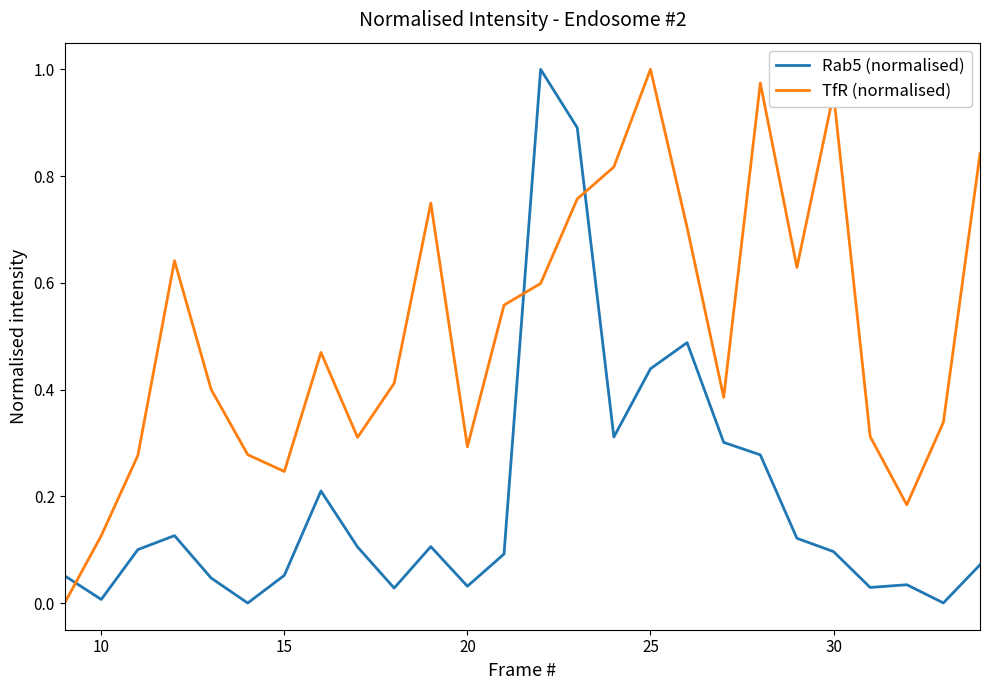

True or false: TfR (normalised) and Rab5 (normalised) cross at least once.

True